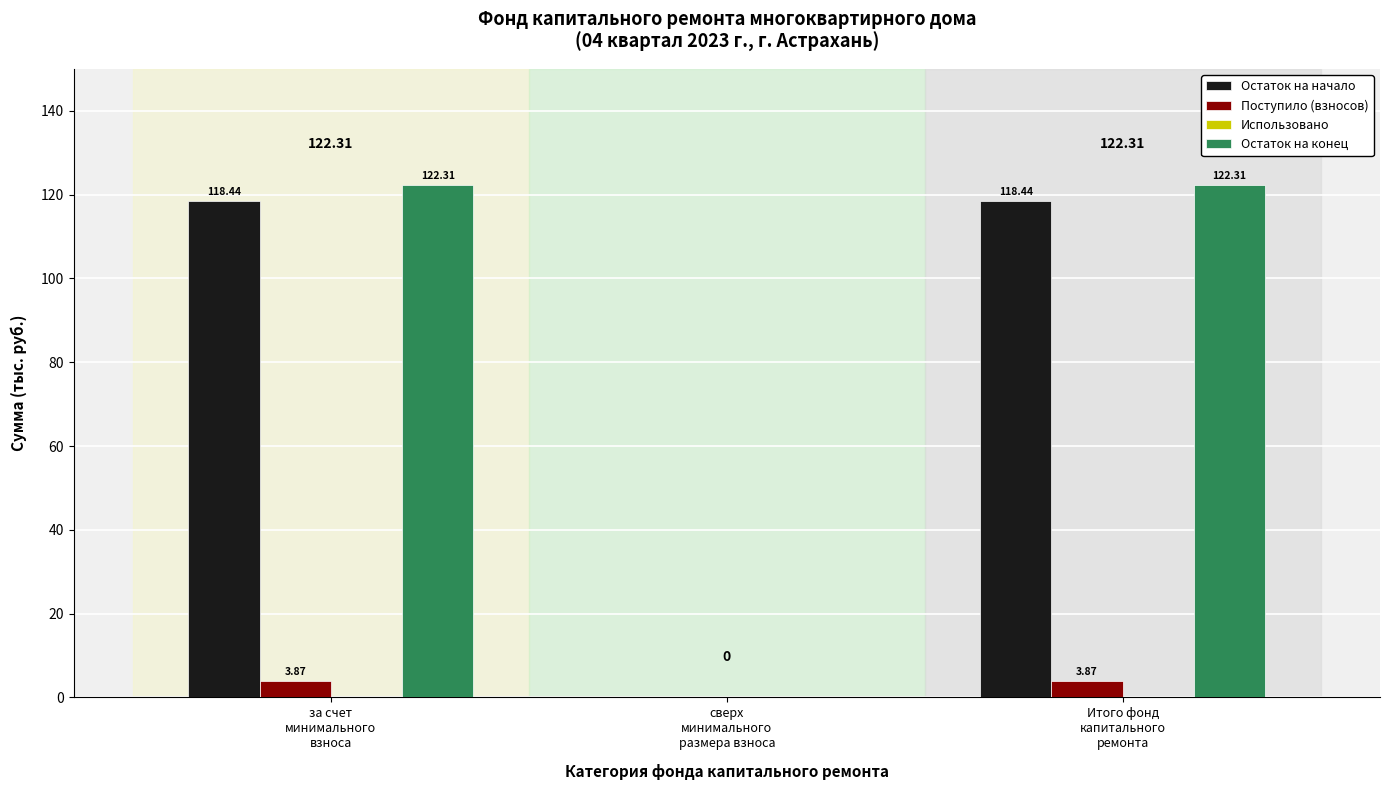

Which series has the largest total across all categories?

Остаток на конец